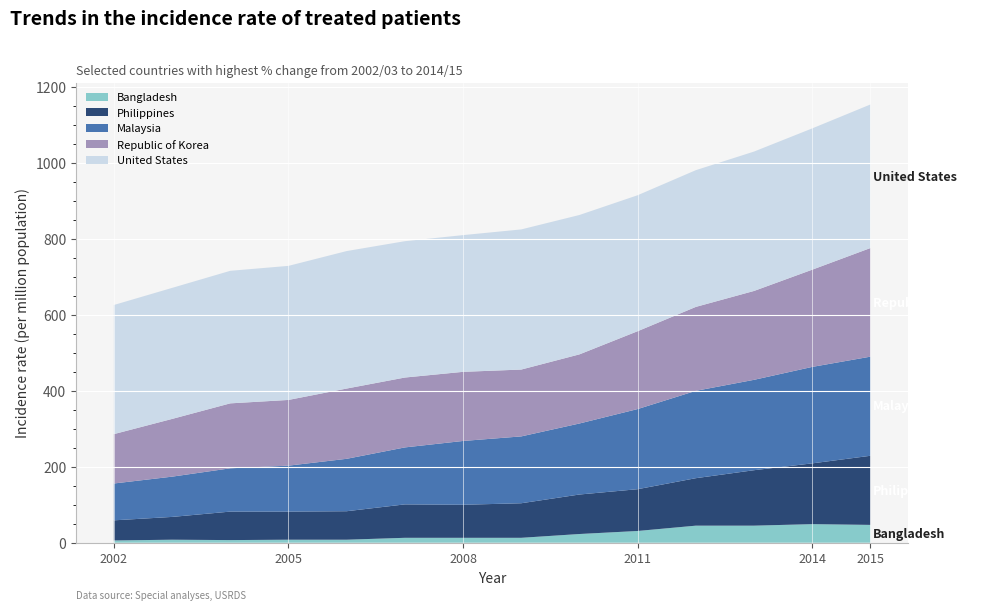

Reading right to left, list all the values displayed in this chart.

Bangladesh: 47	49	45	45	31	23	13	13	13	8	8	7	8	6
Philippines: 182	160	146	125	110	104	91	87	88	75	74	75	60	53
Malaysia: 261	254	238	230	211	187	176	168	150	138	121	114	106	97
Republic of Korea: 286	256	234	221	205	182	176	182	184	185	173	171	152	130
United States: 378	372	367	360	358	367	369	360	359	362	353	349	345	340